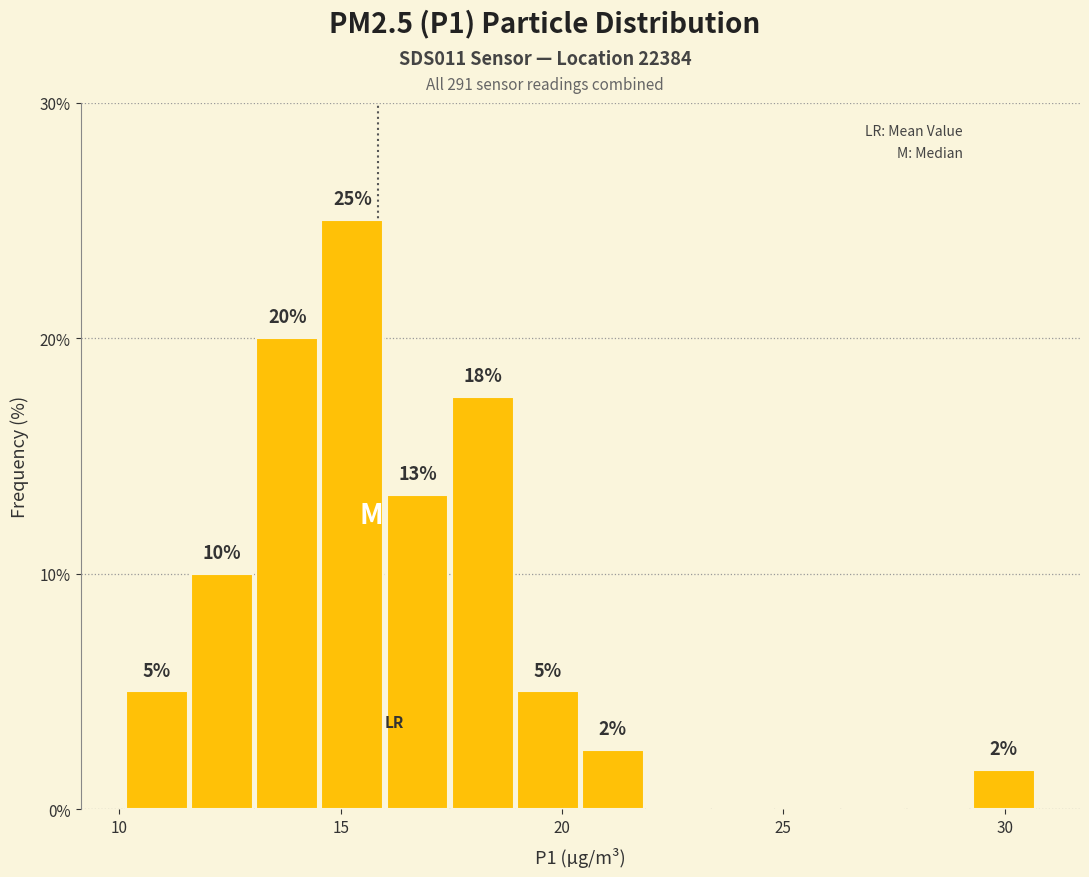

Around what value on the x-axis is the tallest bar? Give the approximate position of its centre, as read against the axis.

15.5